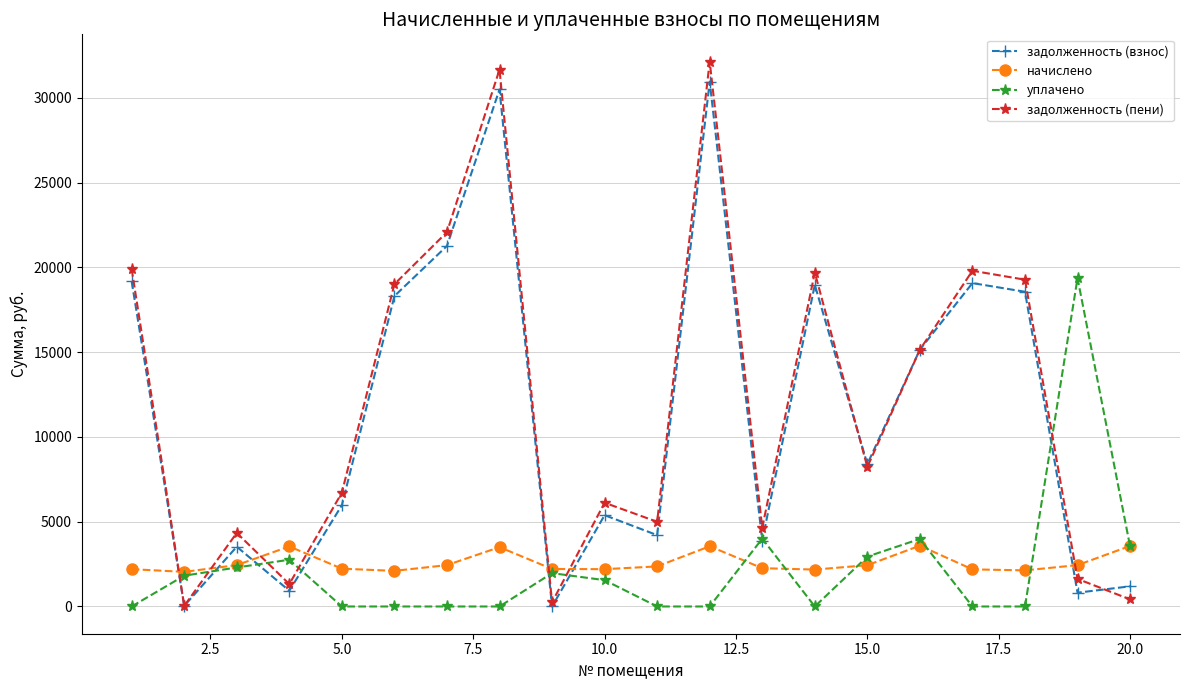

At how many categories does at least one series exceed 10209?

10